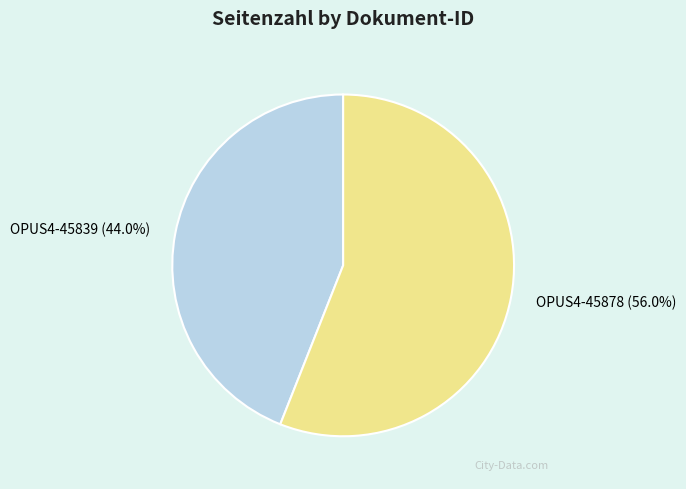

Rank the categories by value from lowest to highest.

OPUS4-45839, OPUS4-45878